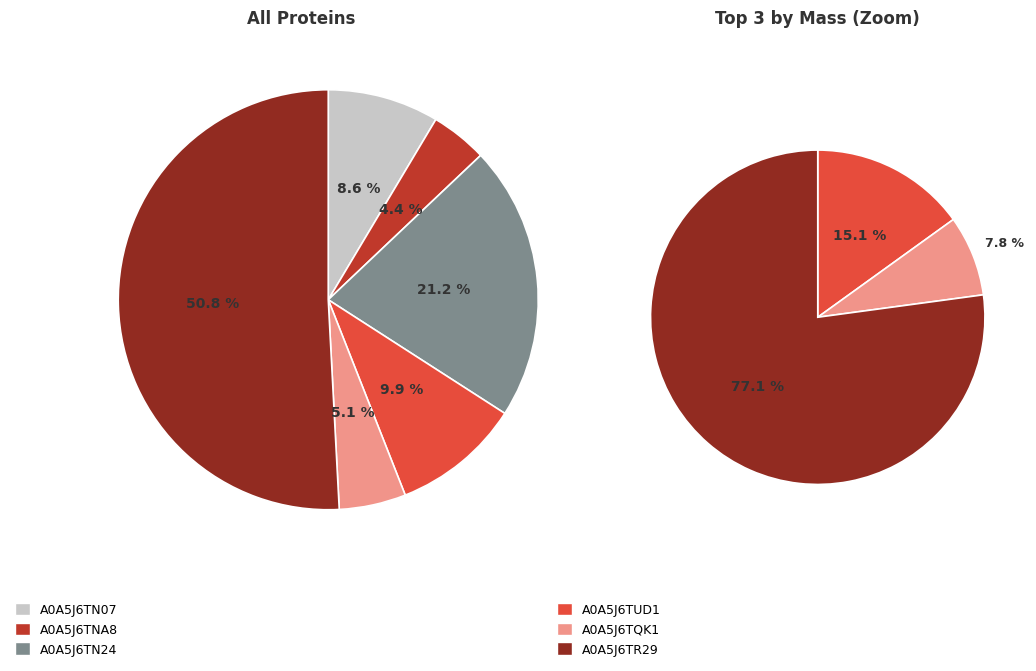

To the nearest percent, what percentage of the pie is A0A5J6TN07?

9%